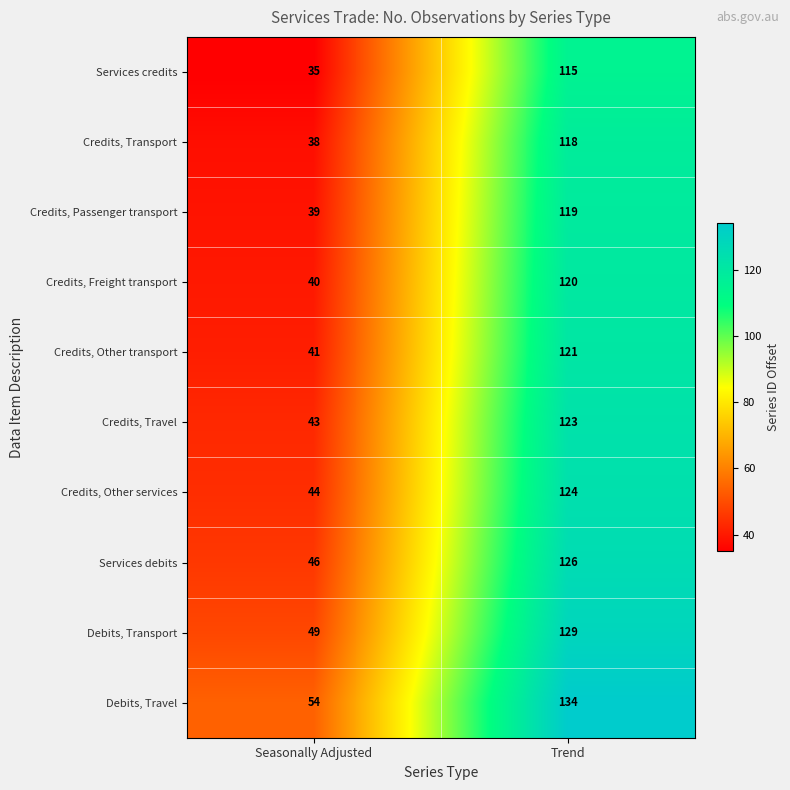

Reading left to right, list all the values displayed in this chart.

Services credits: Seasonally Adjusted=35	Trend=115
Credits, Transport: Seasonally Adjusted=38	Trend=118
Credits, Passenger transport: Seasonally Adjusted=39	Trend=119
Credits, Freight transport: Seasonally Adjusted=40	Trend=120
Credits, Other transport: Seasonally Adjusted=41	Trend=121
Credits, Travel: Seasonally Adjusted=43	Trend=123
Credits, Other services: Seasonally Adjusted=44	Trend=124
Services debits: Seasonally Adjusted=46	Trend=126
Debits, Transport: Seasonally Adjusted=49	Trend=129
Debits, Travel: Seasonally Adjusted=54	Trend=134